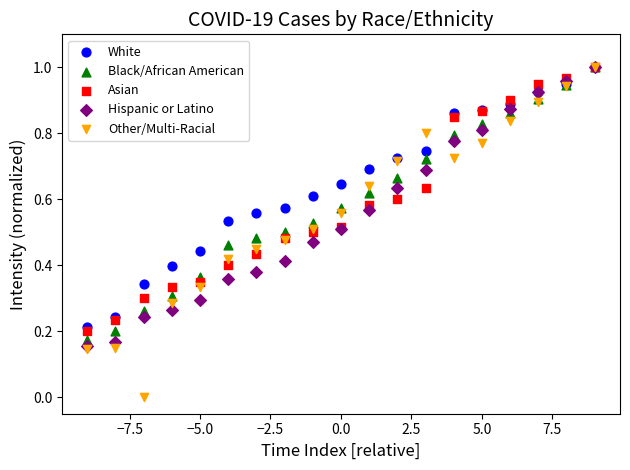

What are all the series names shown in the legend?

White, Black/African American, Asian, Hispanic or Latino, Other/Multi-Racial